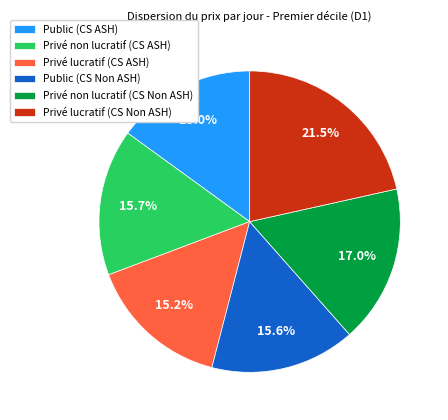

To the nearest percent, what is the combined percentage of Privé lucratif (CS ASH) and Public (CS Non ASH)?

31%